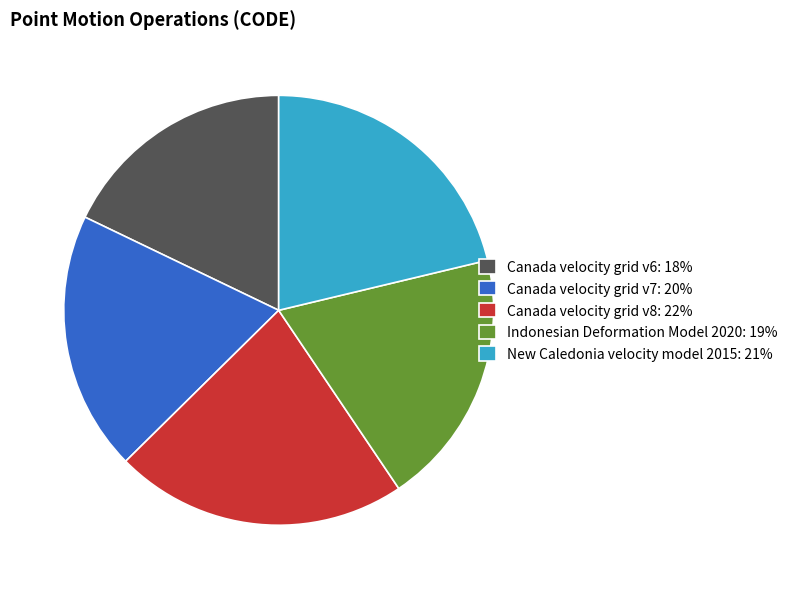

Combined, do New Caledonia velocity model 2015: 21% and Canada velocity grid v8: 22% account for over 50%?

No